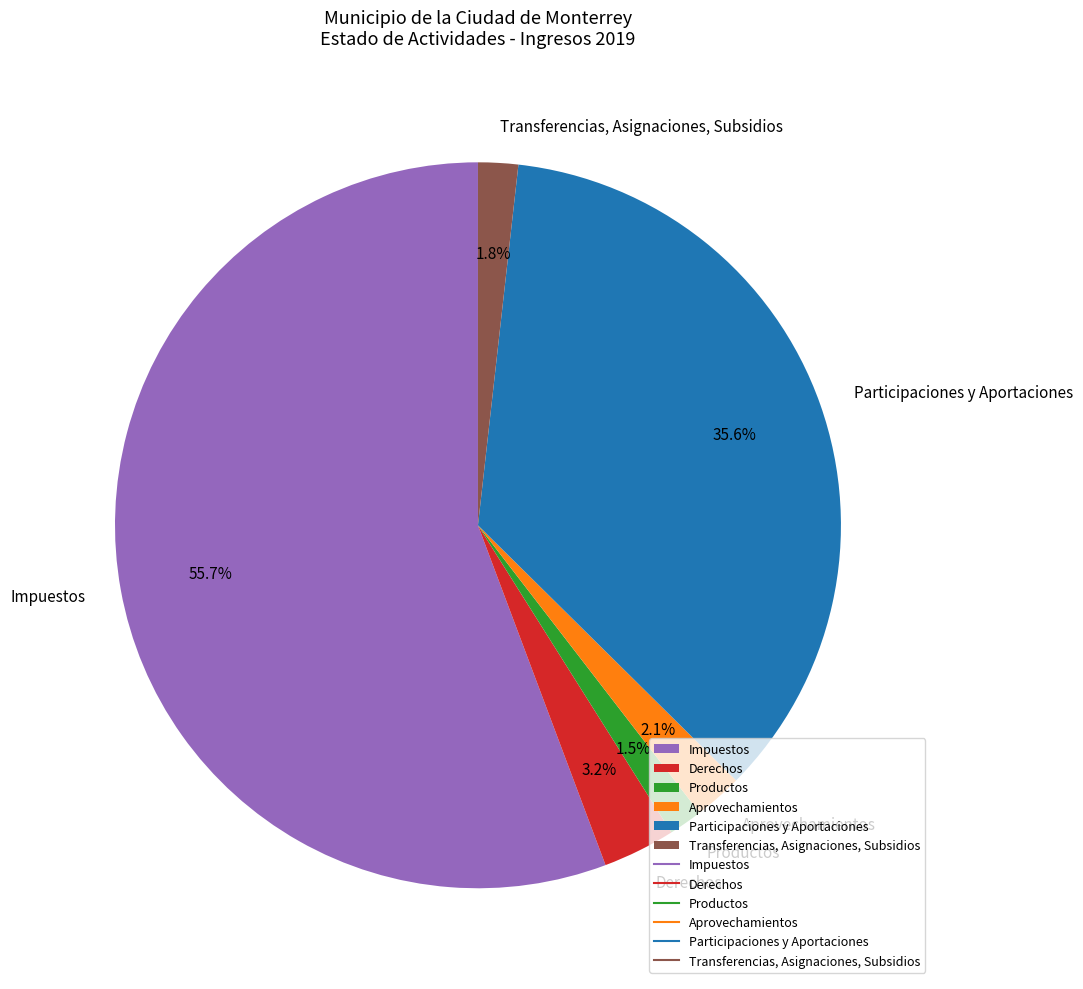

Is the sum of Participaciones y Aportaciones and Transferencias, Asignaciones, Subsidios greater than half?

No